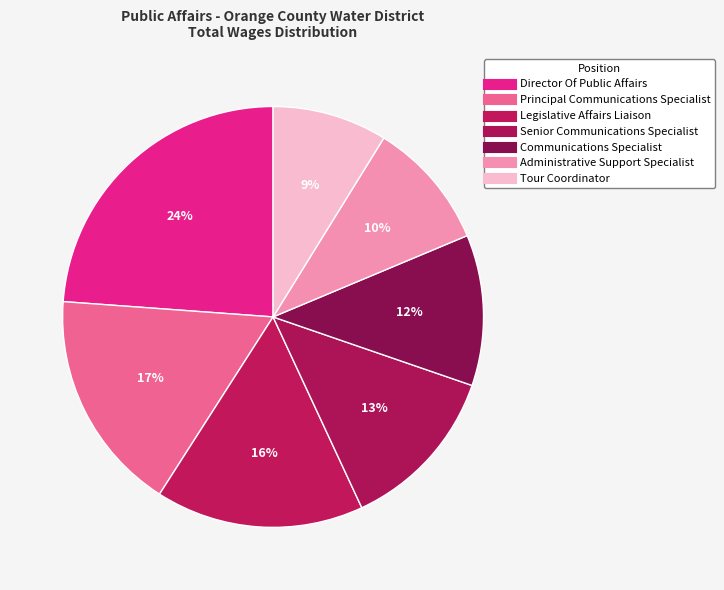

Which category has the biggest portion of the pie?

Director Of Public Affairs